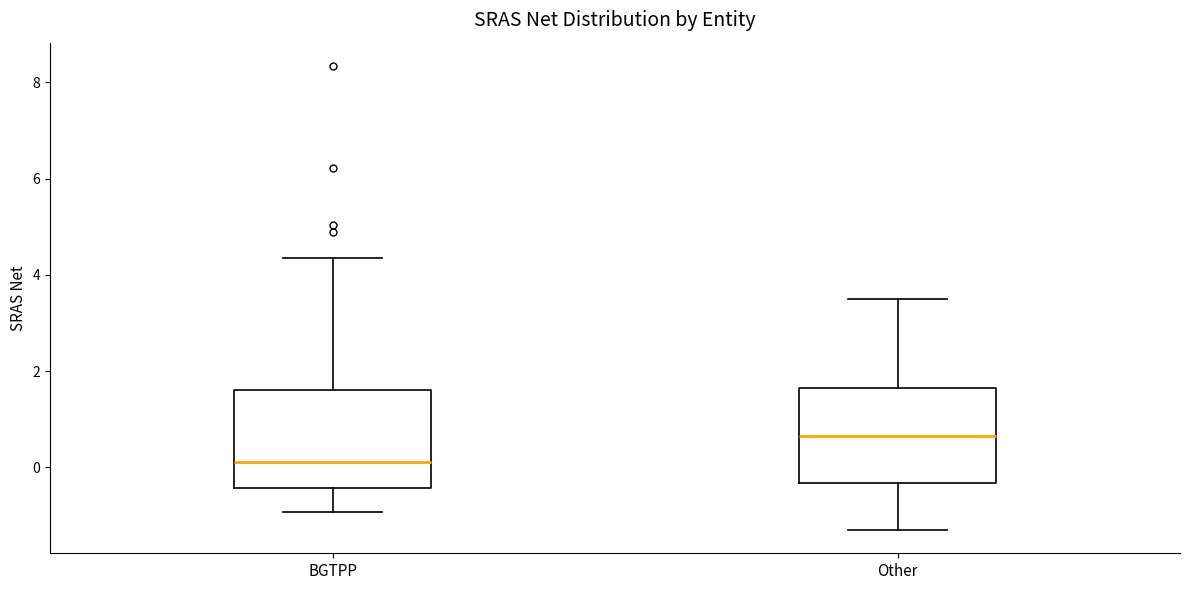

Where does the upper whisker of the box for BGTPP end on the y-axis? The values are not printed on the chart, so give them approximately, as read against the axis.

4.4